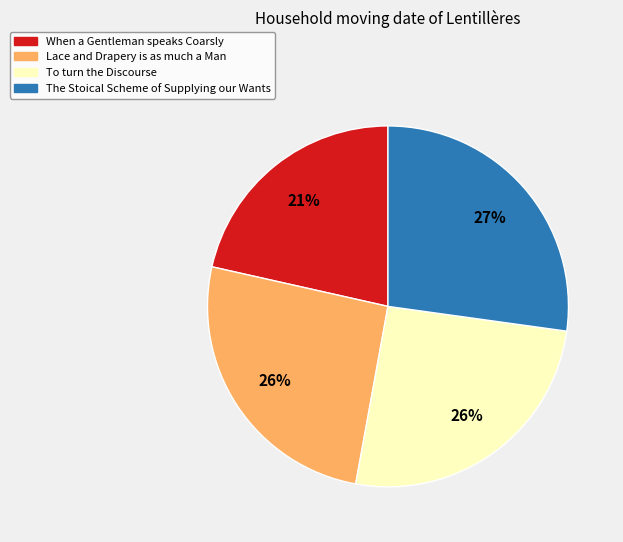

The The Stoical Scheme of Supplying our Wants slice represents 27% of the pie. True or false?

True